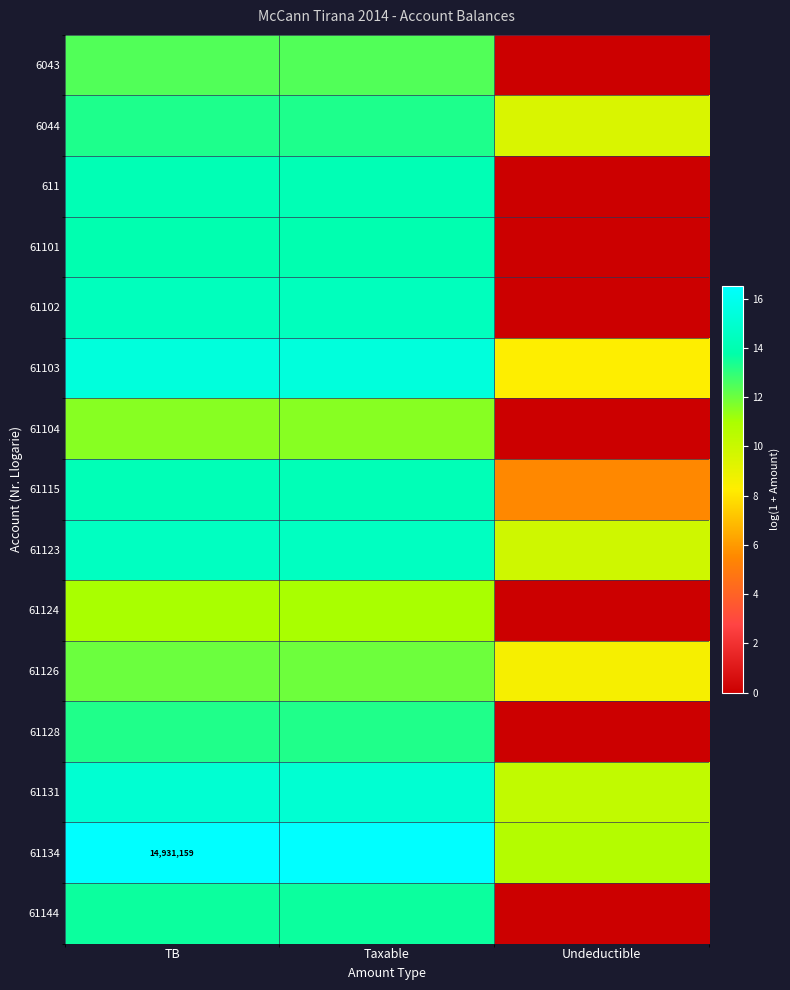

What is the greatest value displayed?

16.5